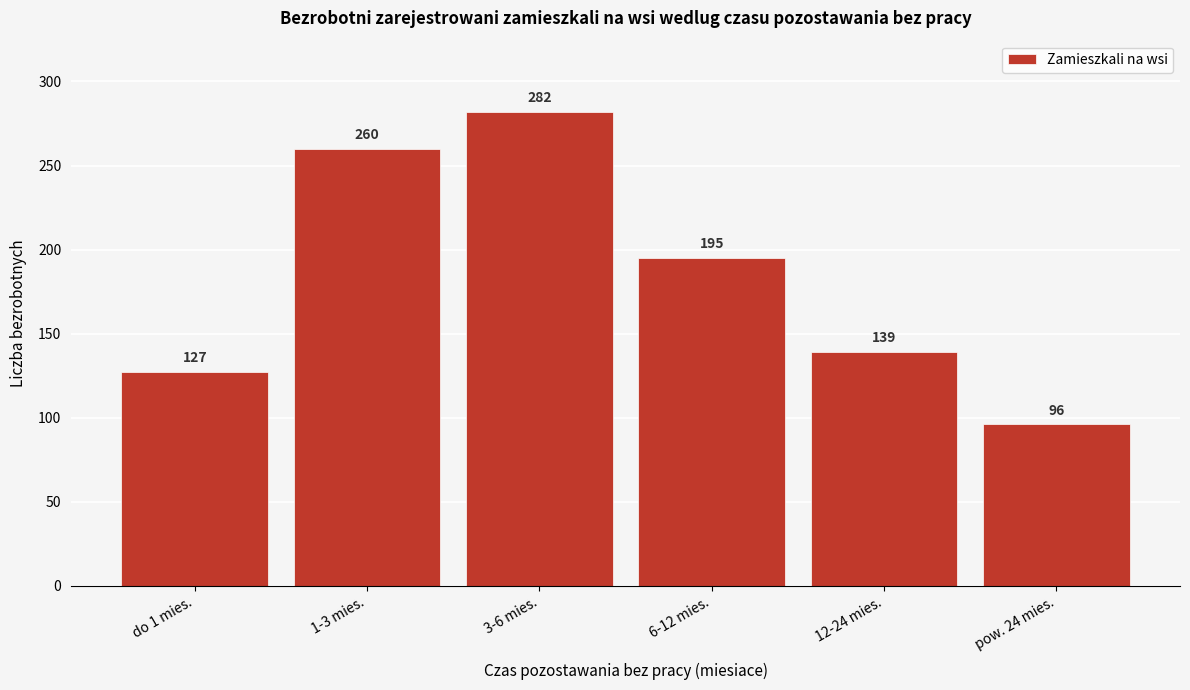

Reading left to right, what are all the values shown in this chart?

do 1 mies.=127	1-3 mies.=260	3-6 mies.=282	6-12 mies.=195	12-24 mies.=139	pow. 24 mies.=96